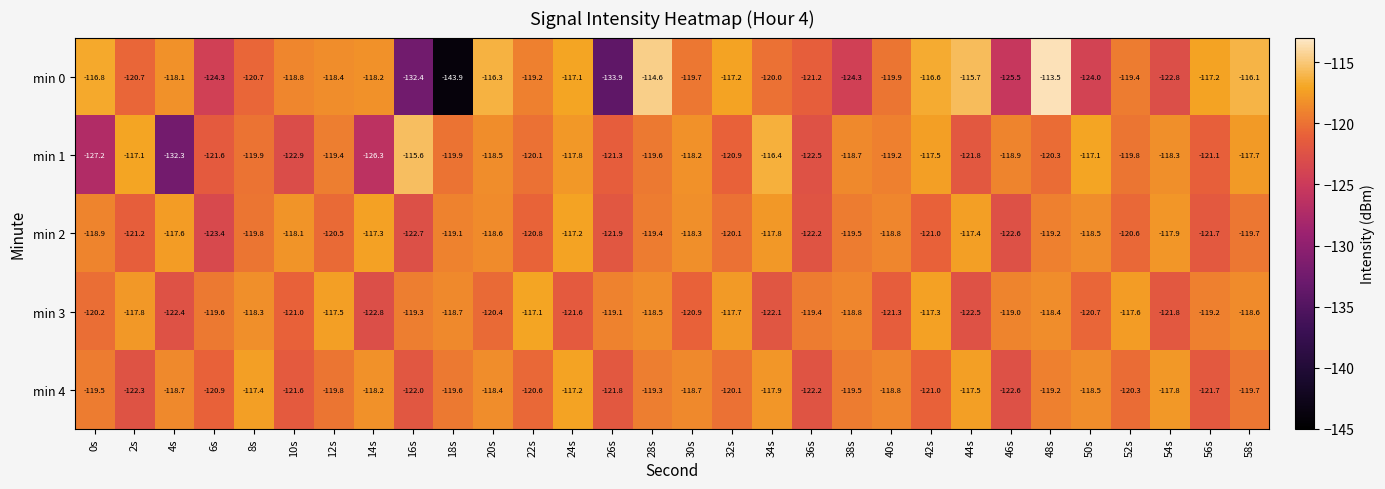

What is the average value of the min 4 series?

-119.8